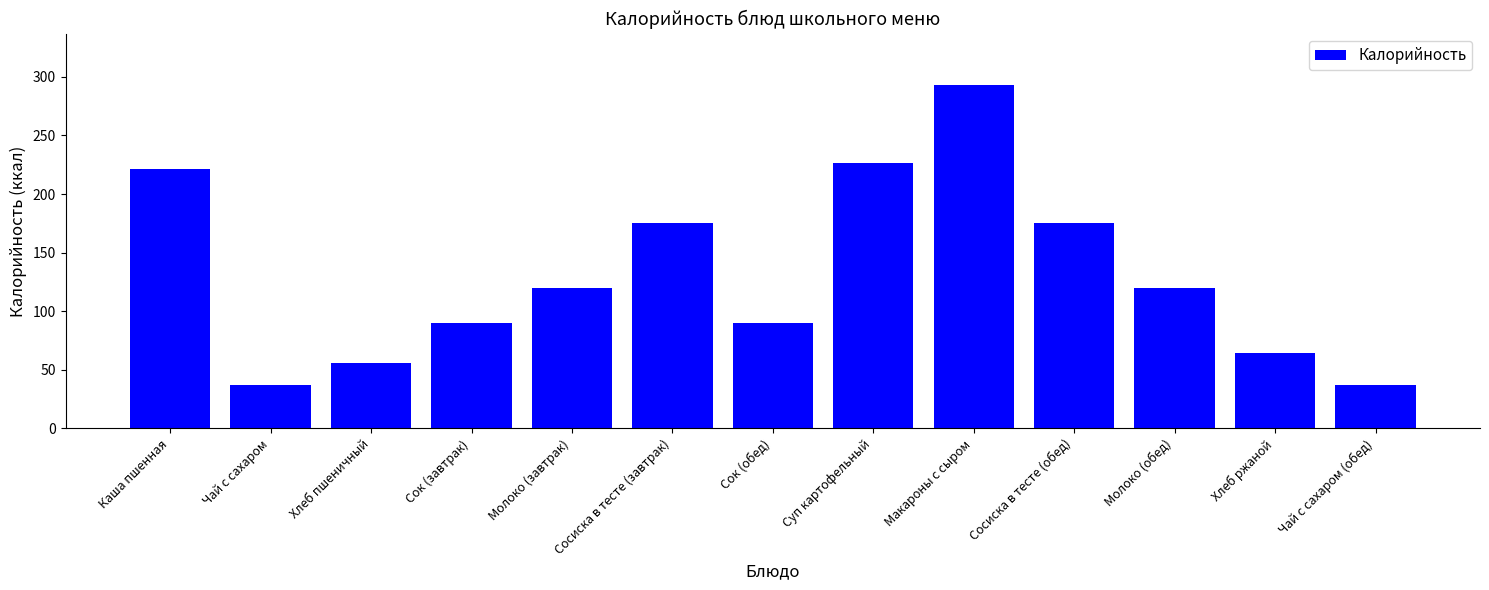

What is the difference between the maximum and second lowest values?

256.0